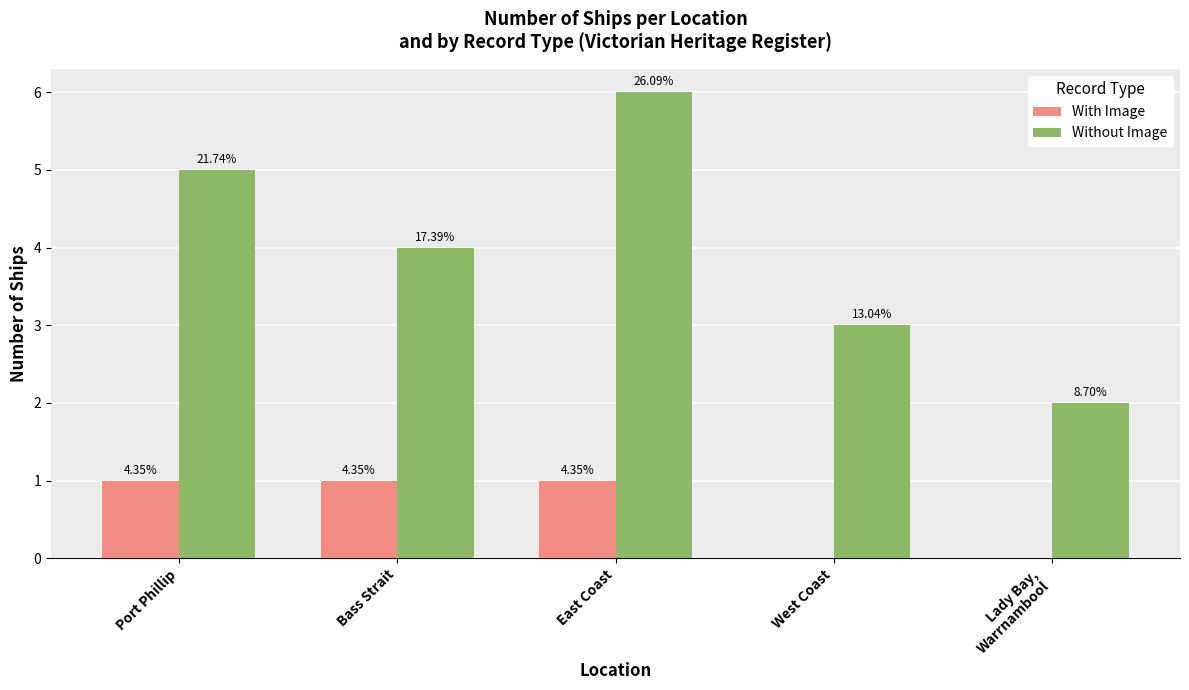

The Without Image series shows 5 at Port Phillip. True or false?

True